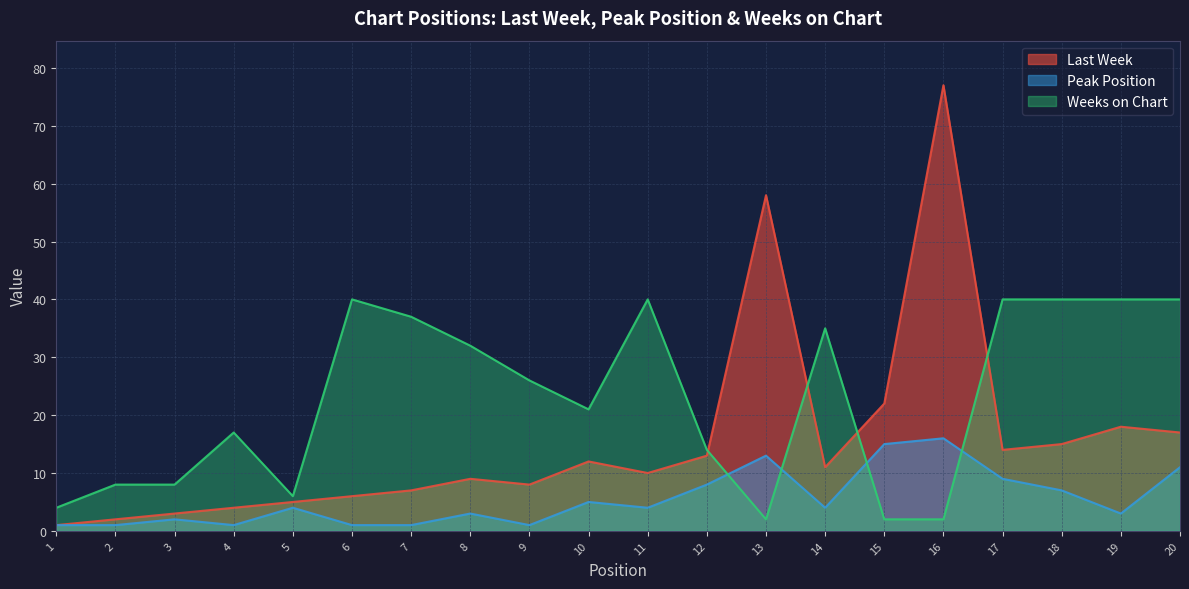

What is the difference between the highest and lowest values at 5?

2